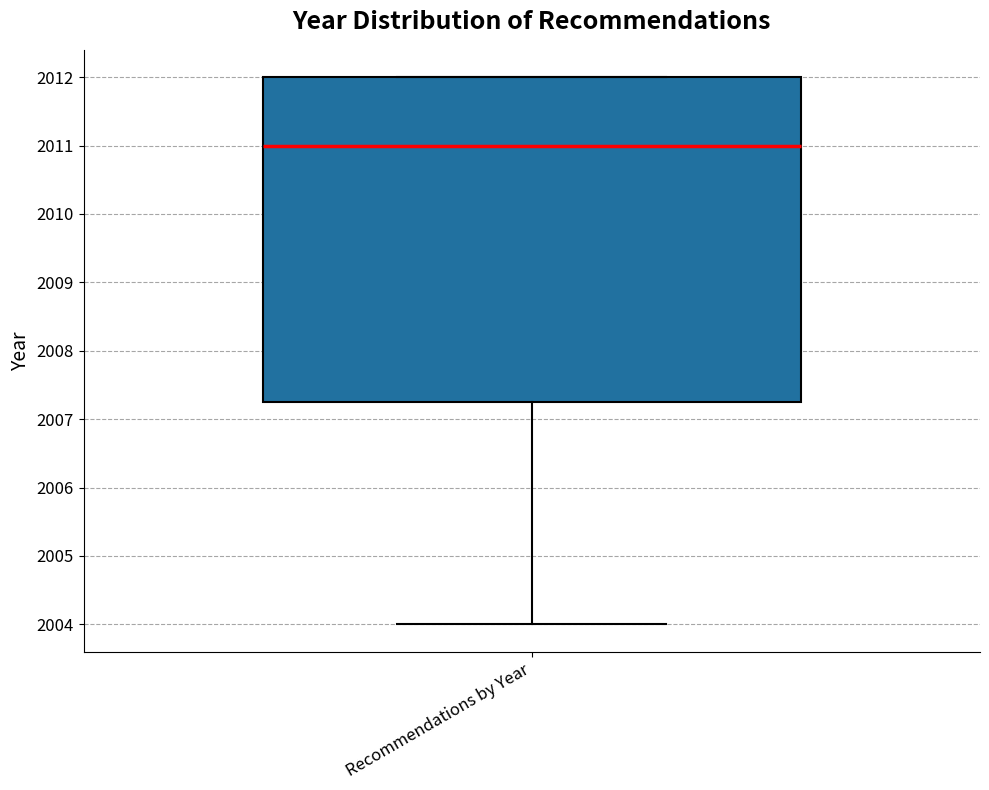

Where is the lower edge of the box for Recommendations by Year on the y-axis? The values are not printed on the chart, so give them approximately, as read against the axis.

2007.3